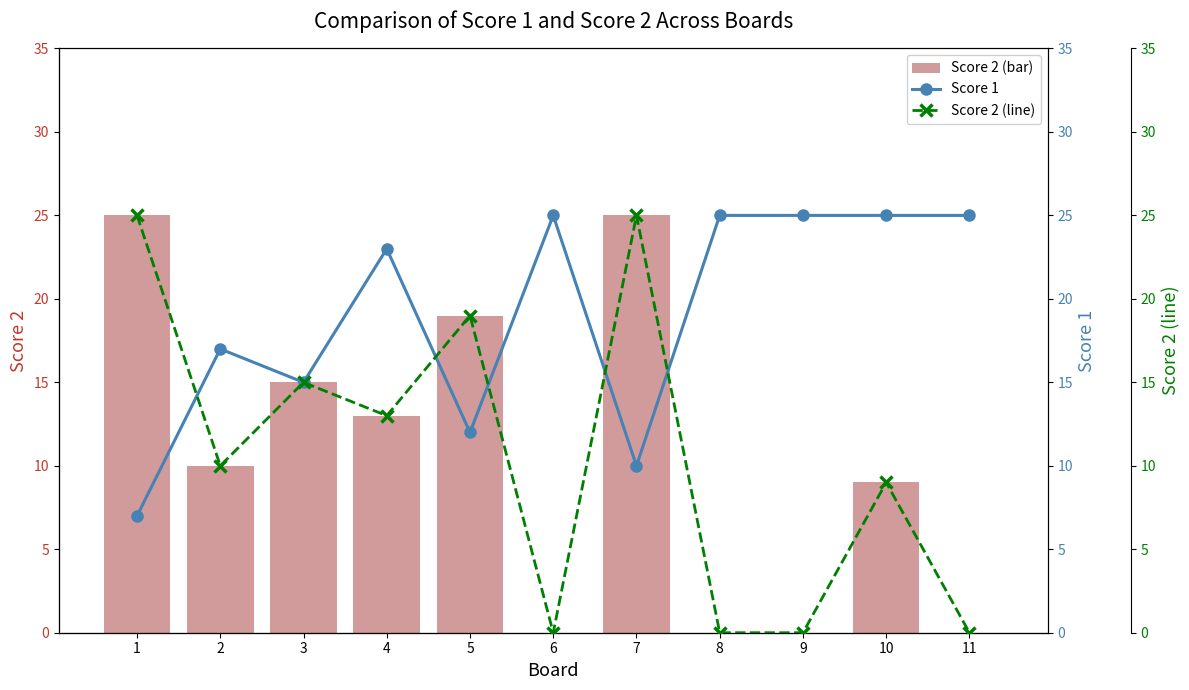

At how many categories does at least one series exceed 9?

11